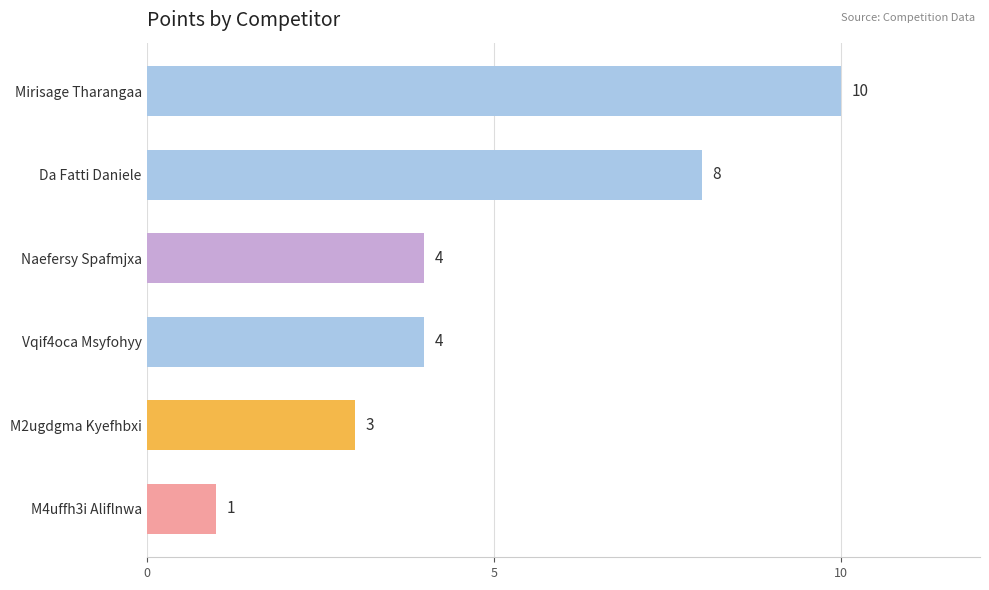

True or false: the data shows 4 at Naefersy Spafmjxa.

True